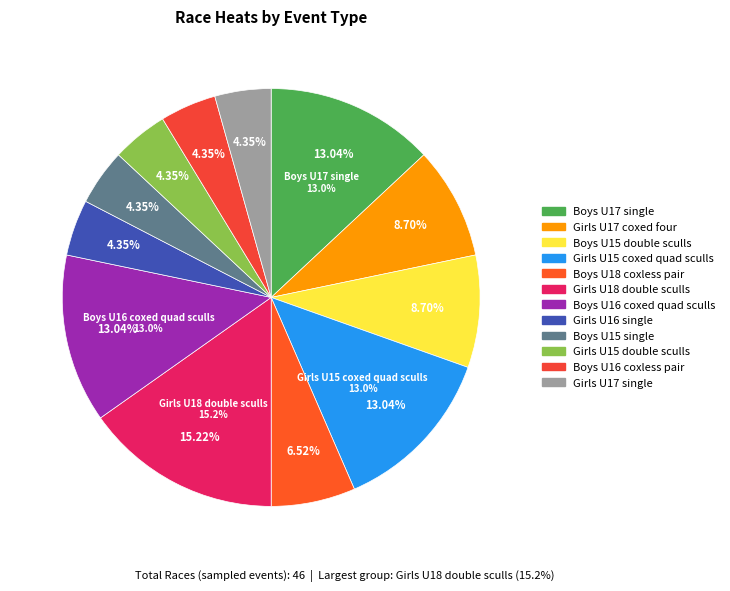

Which slice is the largest?

Girls U18 double sculls